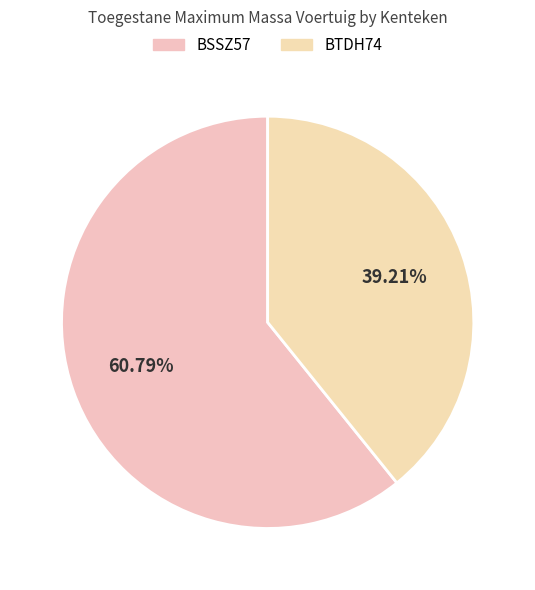

Rank the categories by value from lowest to highest.

BTDH74, BSSZ57